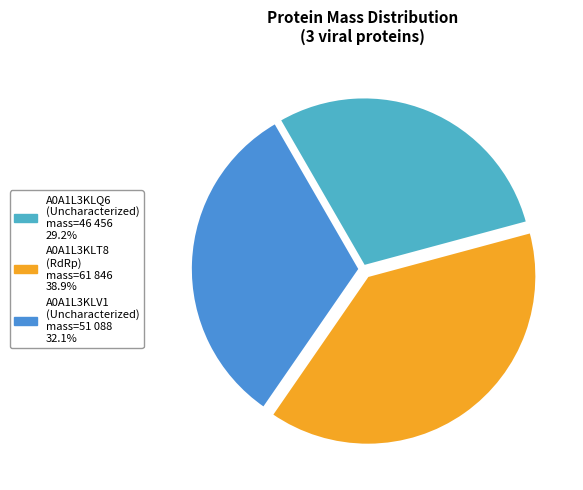

To the nearest percent, what percentage of the pie is A0A1L3KLT8 (RdRp)?

39%